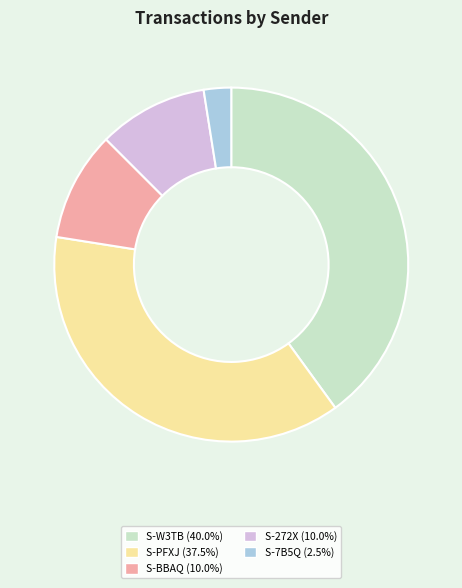

Is there a majority slice in this chart?

No